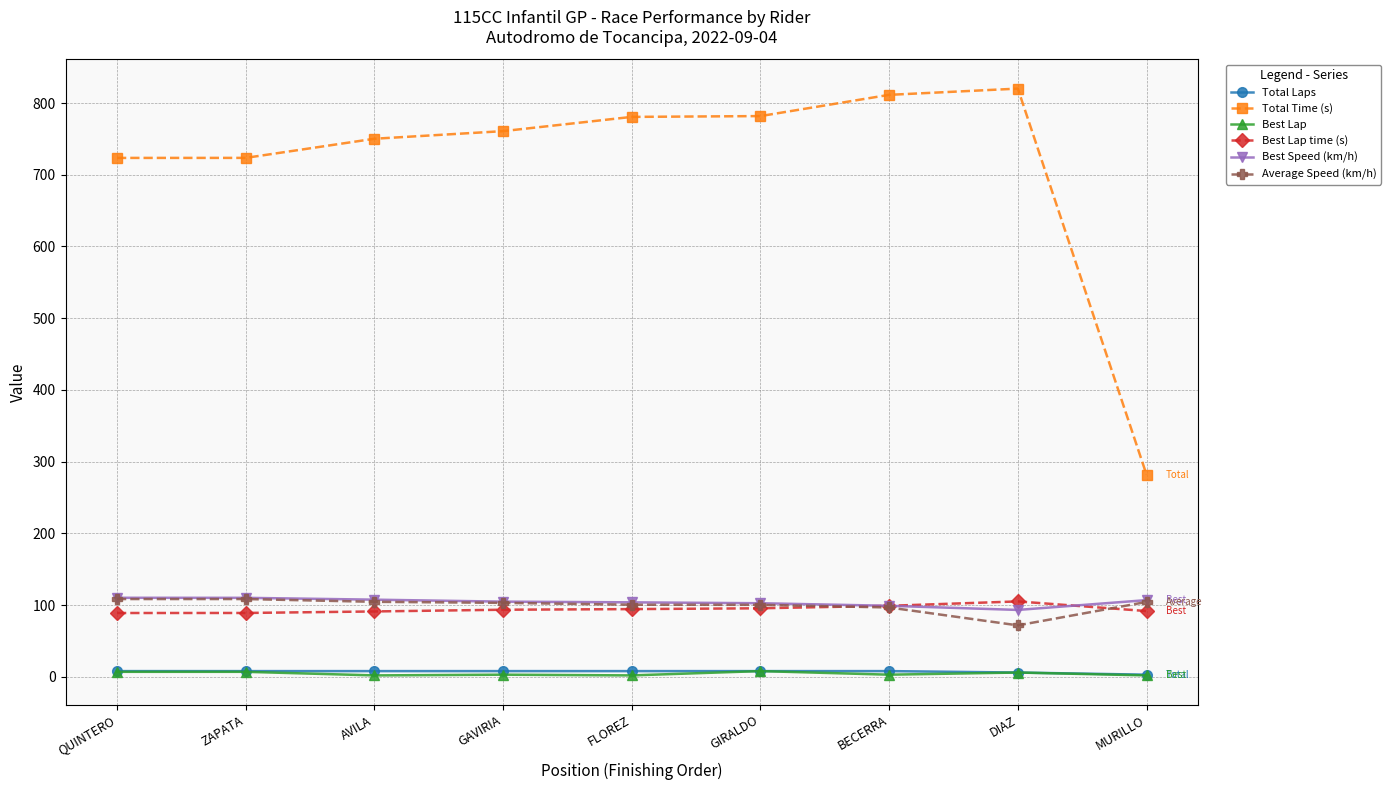

Which series changed the most between AVILA and DIAZ?

Total Time (s)